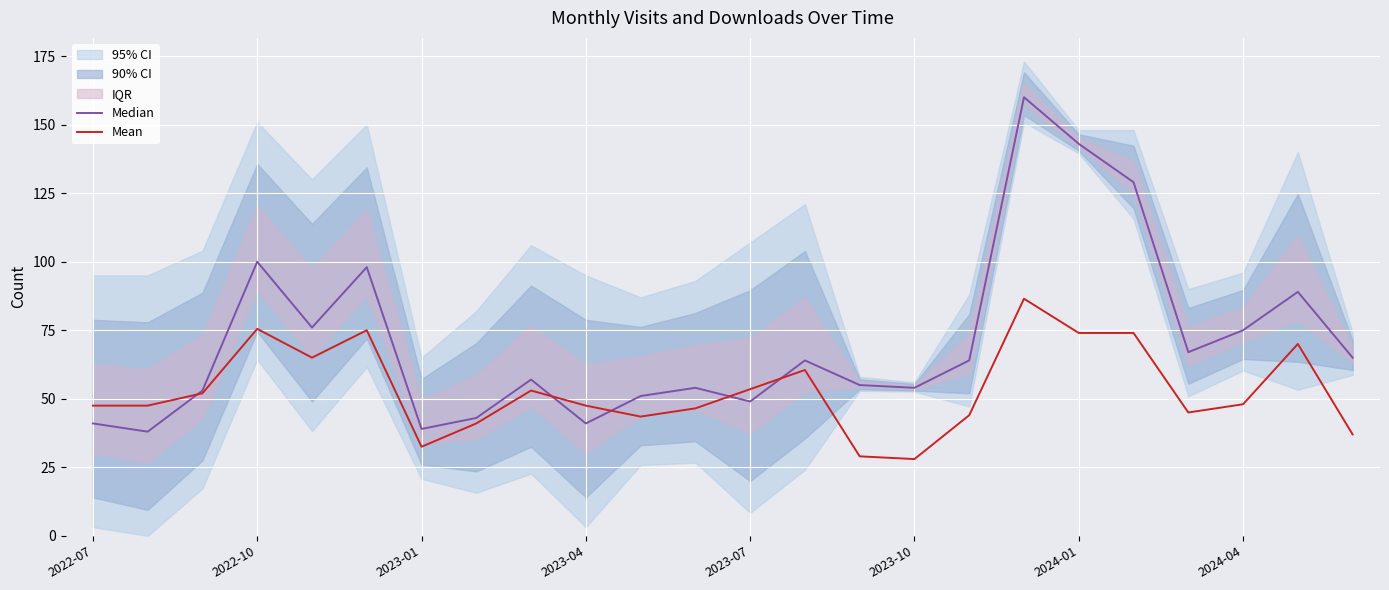

What is the minimum value shown in the chart?

28.0